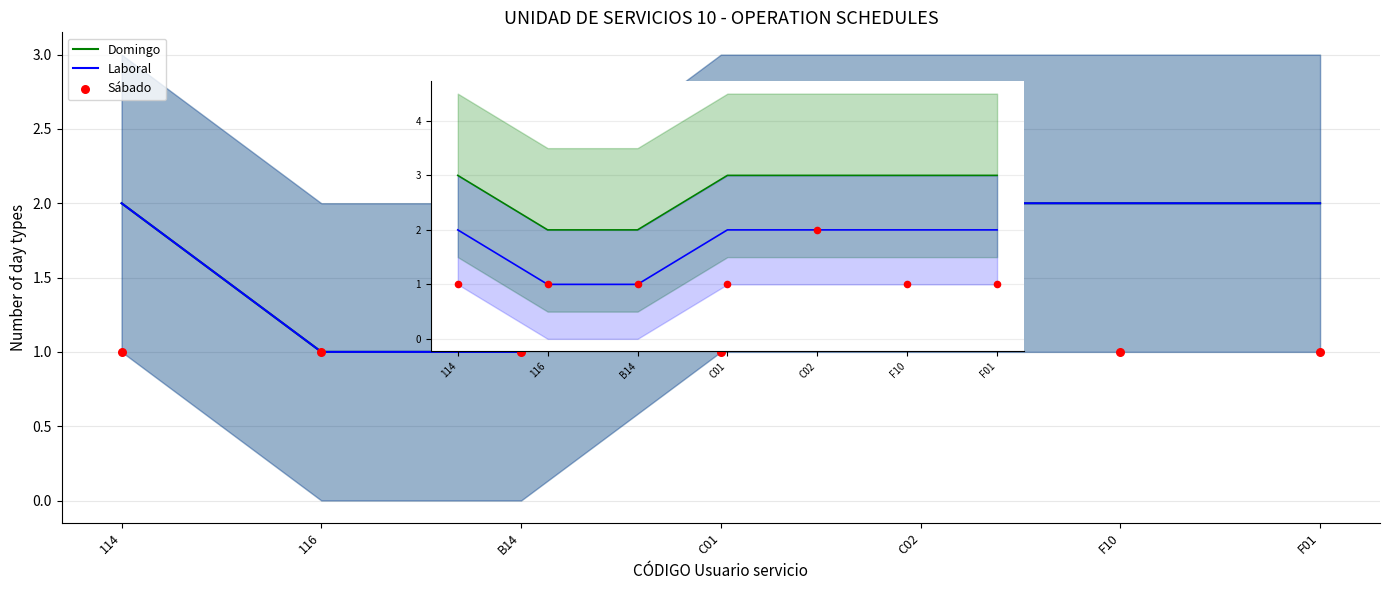

At which category is the sum across all series the highest?

C02